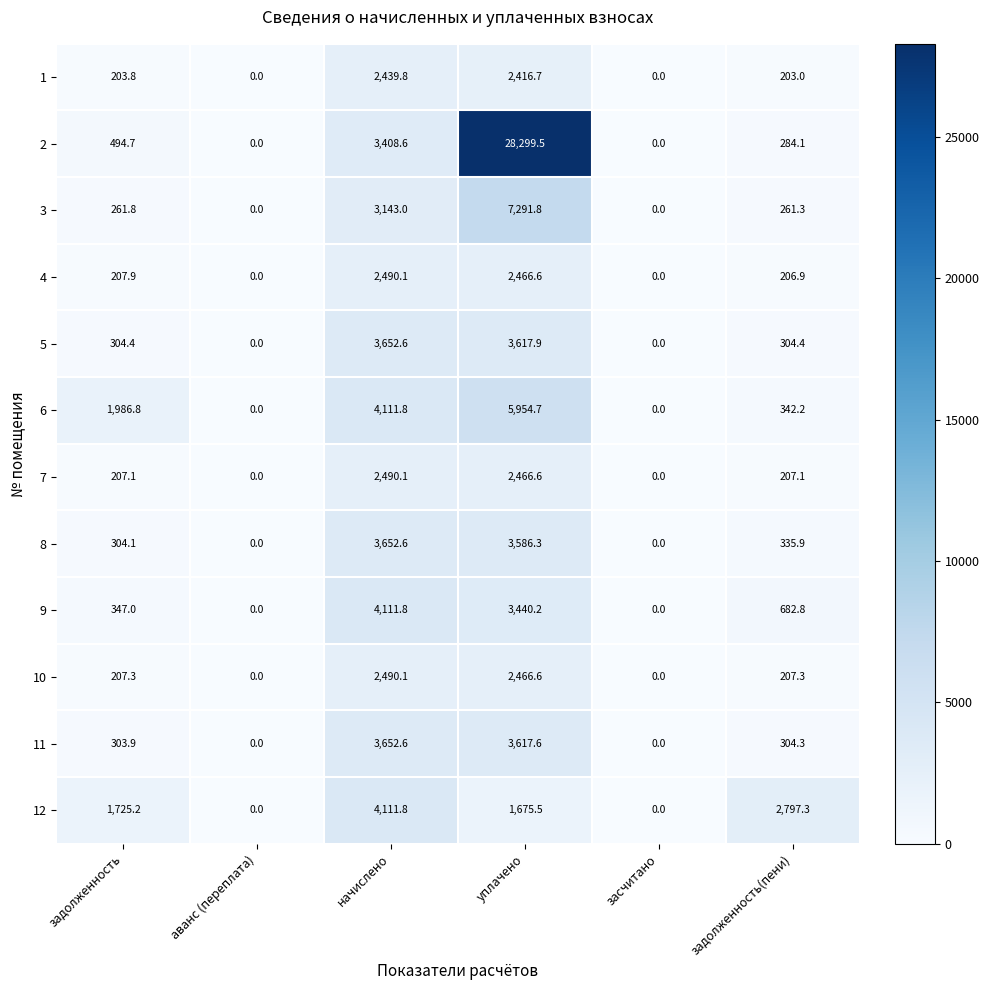

What is the maximum value for 5?

3652.6